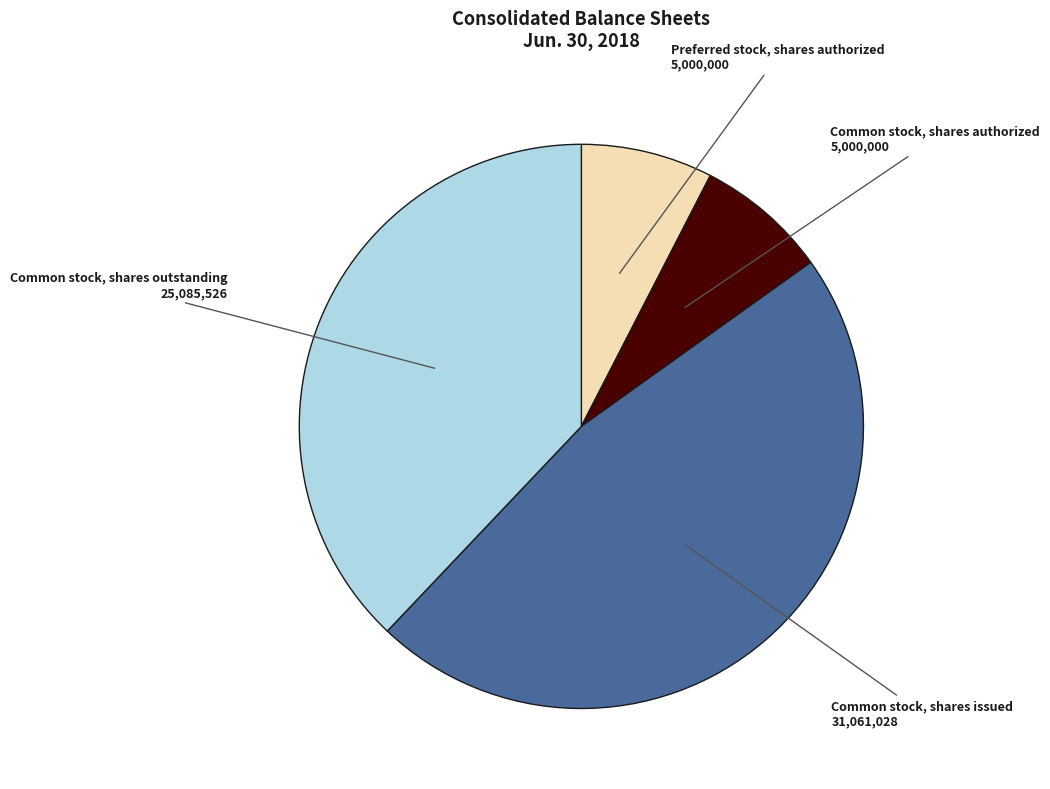

Is the sum of Common stock, shares authorized and Preferred stock, shares authorized greater than half?

No